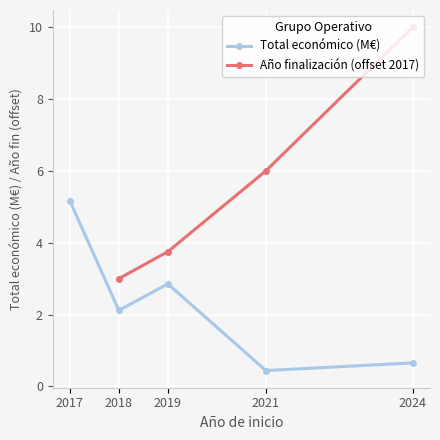

What is the value of the Total económico (M€) point at the 1st from the left?

5.2